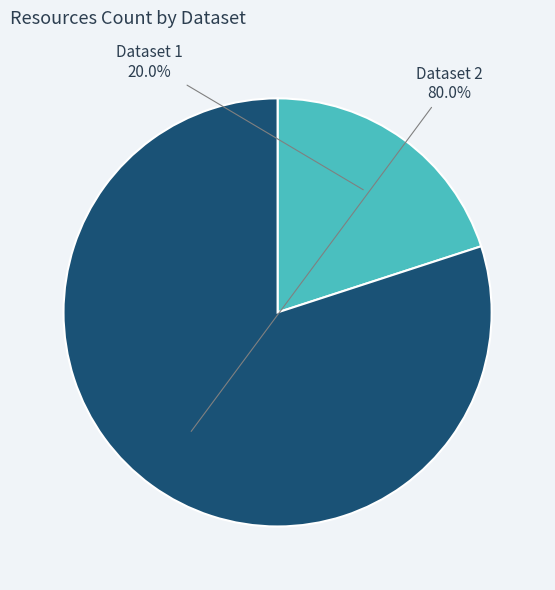

Does any single category account for the majority?

Yes